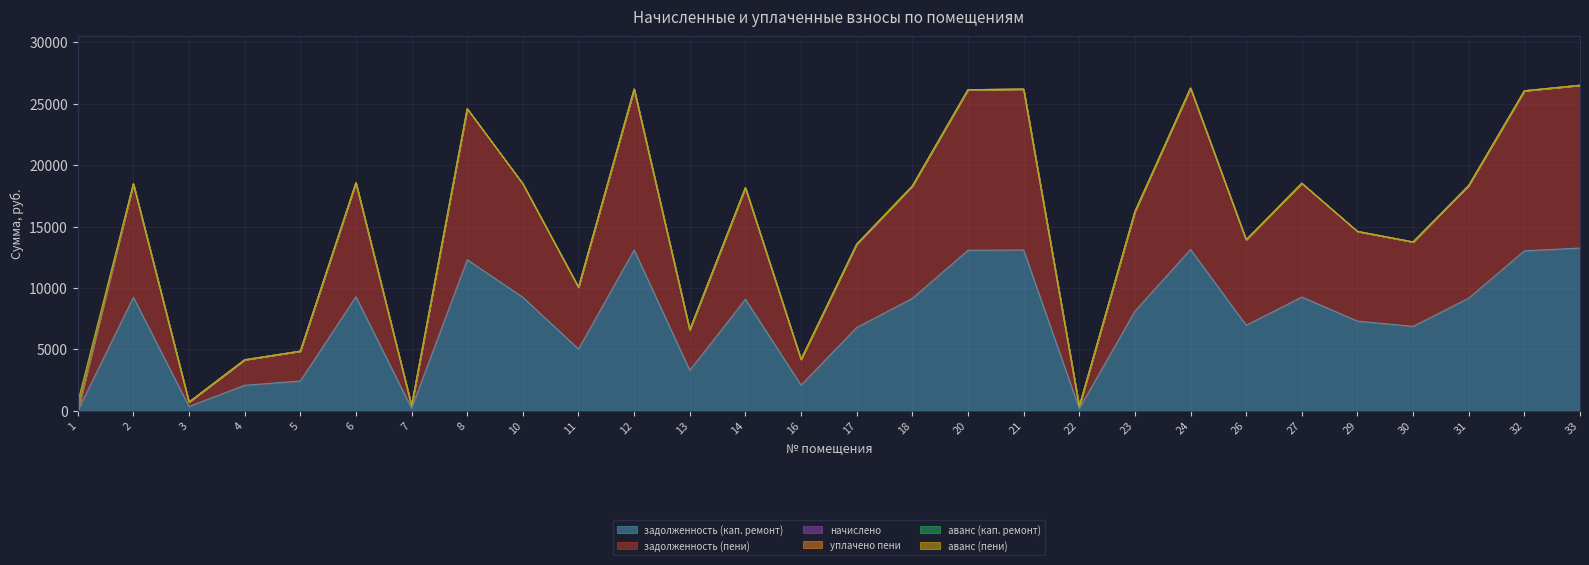

How many positive values does the задолженность (кап. ремонт) series have?

27